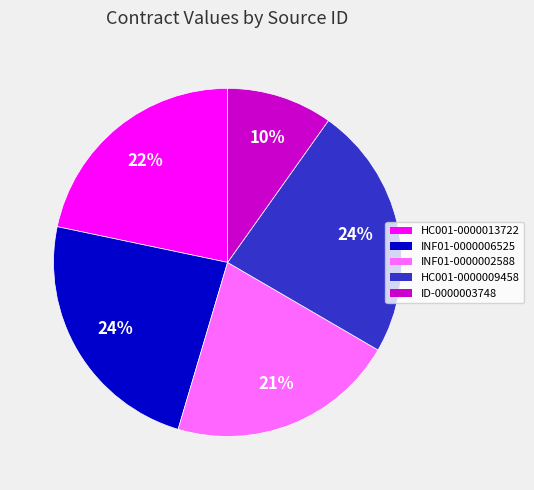

To the nearest percent, what is the average slice percentage?

20%